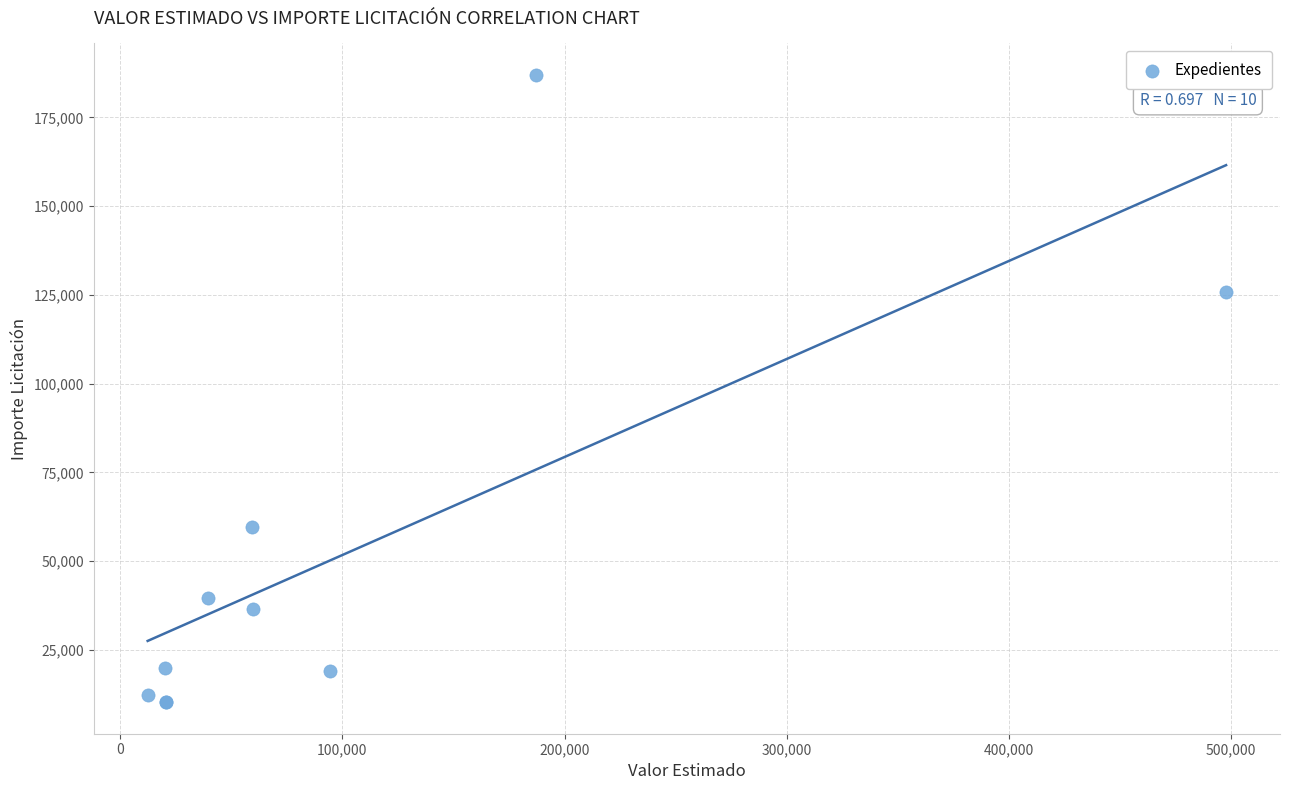

What Y value in the scatter plot is closest to 98606?

125909.8